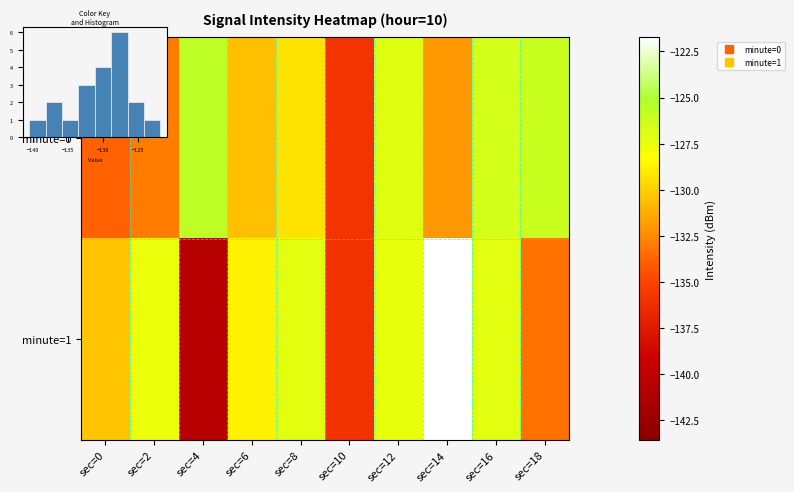

Which has a higher value, sec=16 or sec=12?

sec=16